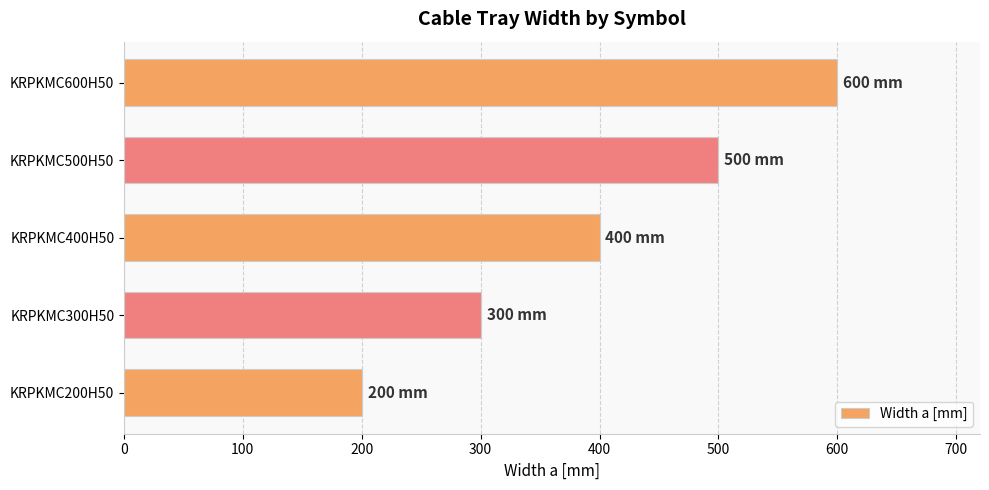

Count the values in the range 300 to 500.

3